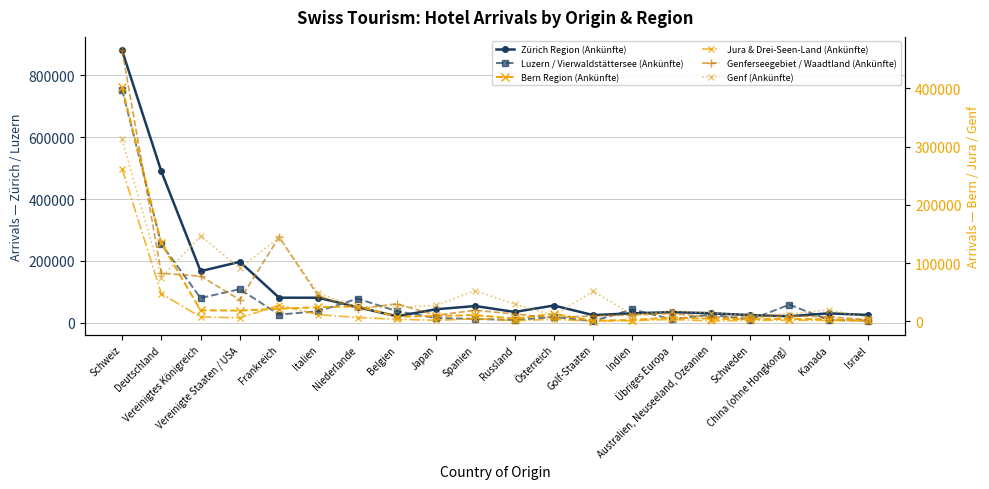

Count the number of data series in this chart.

6